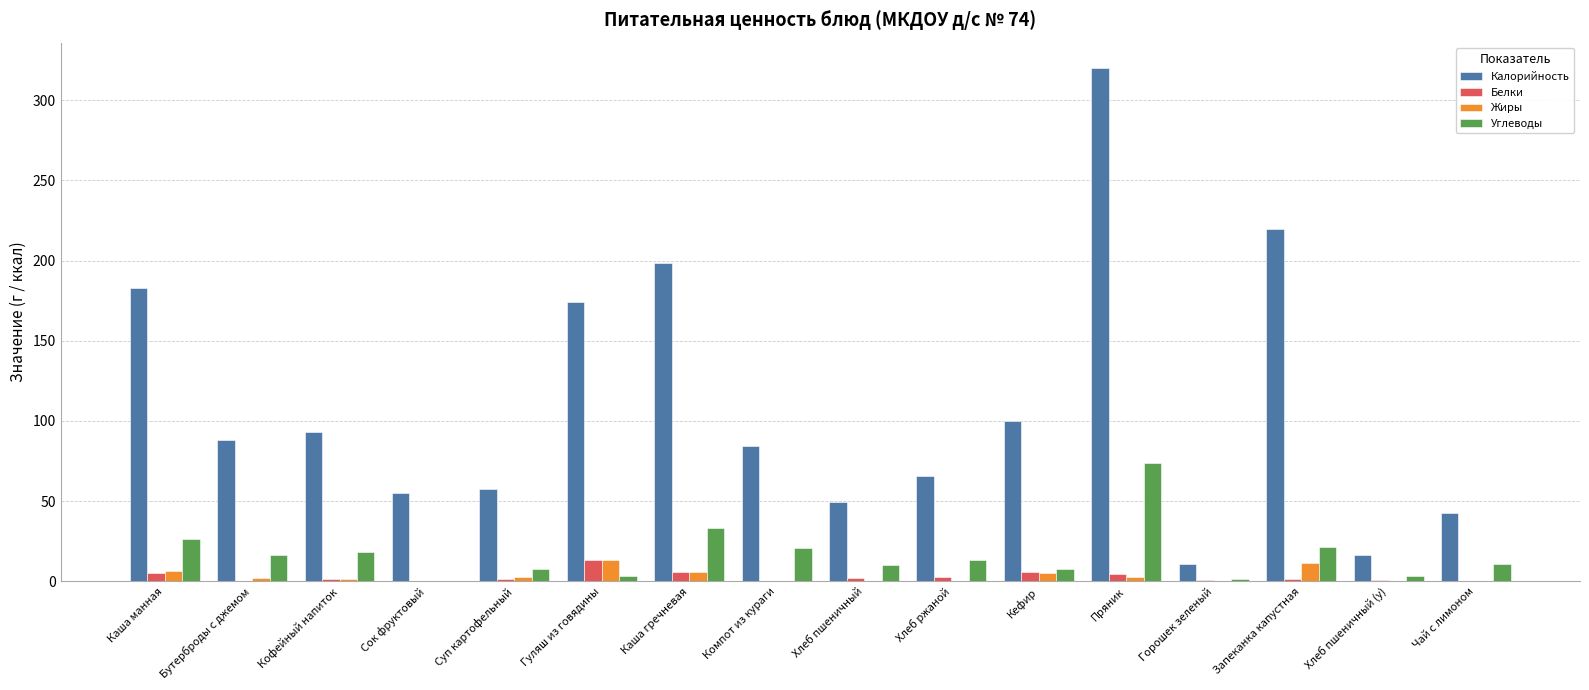

Are the bars horizontal?

No